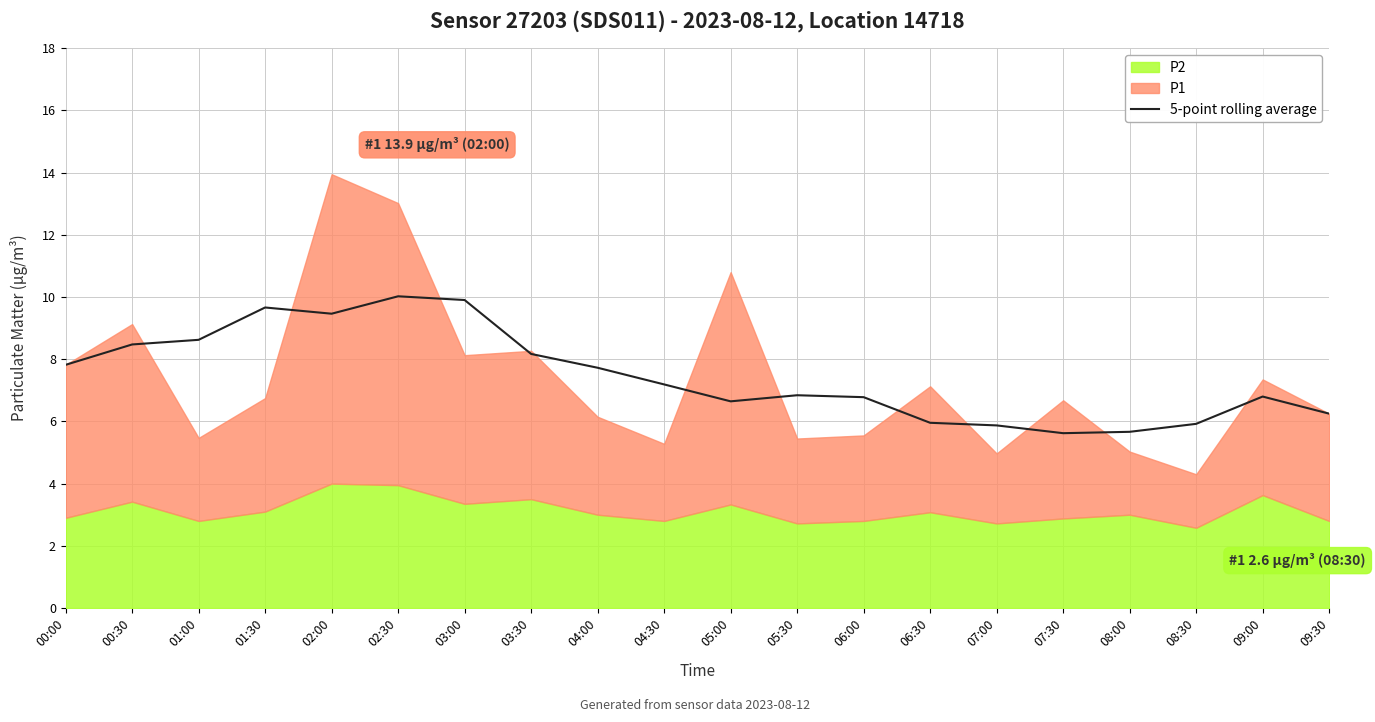

How many data points are less than 7?

10